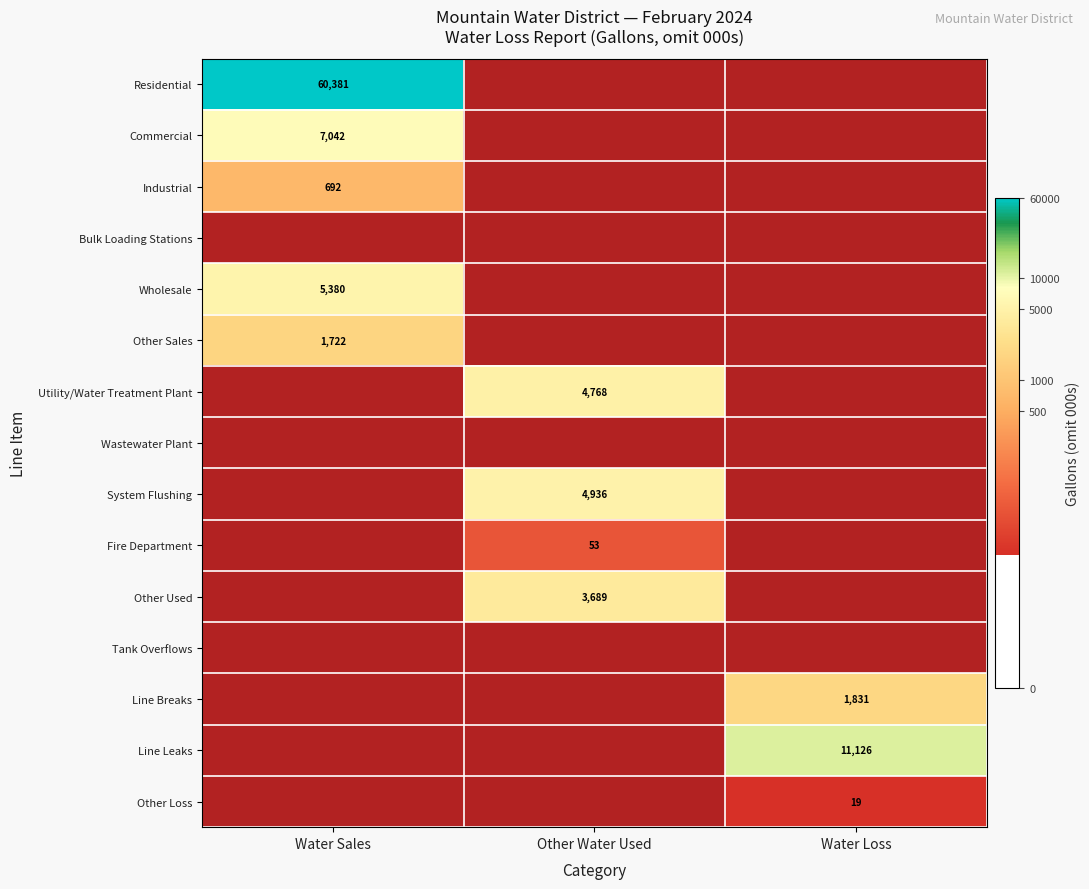

At how many categories does at least one series exceed 4?

3